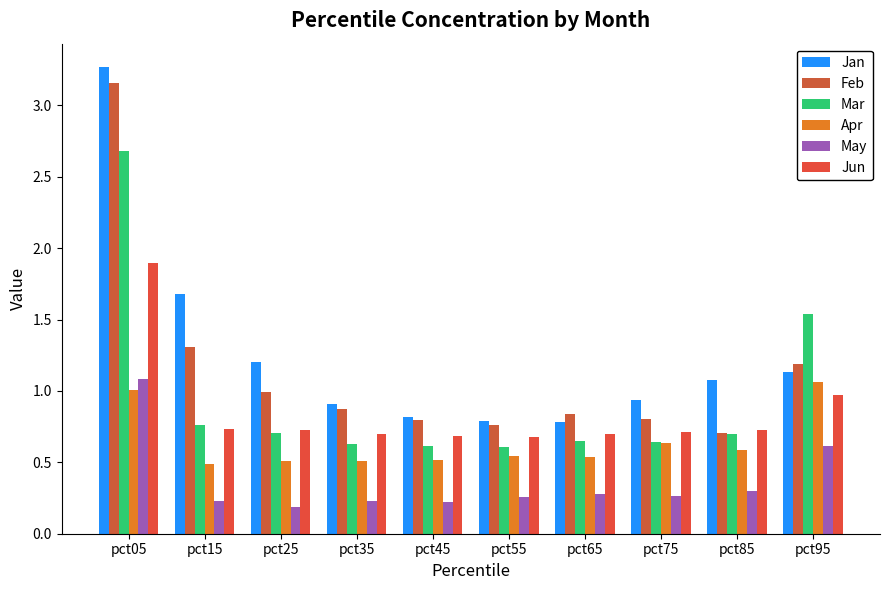

What is the value of the Jan bar at the 1st from the left?

3.3